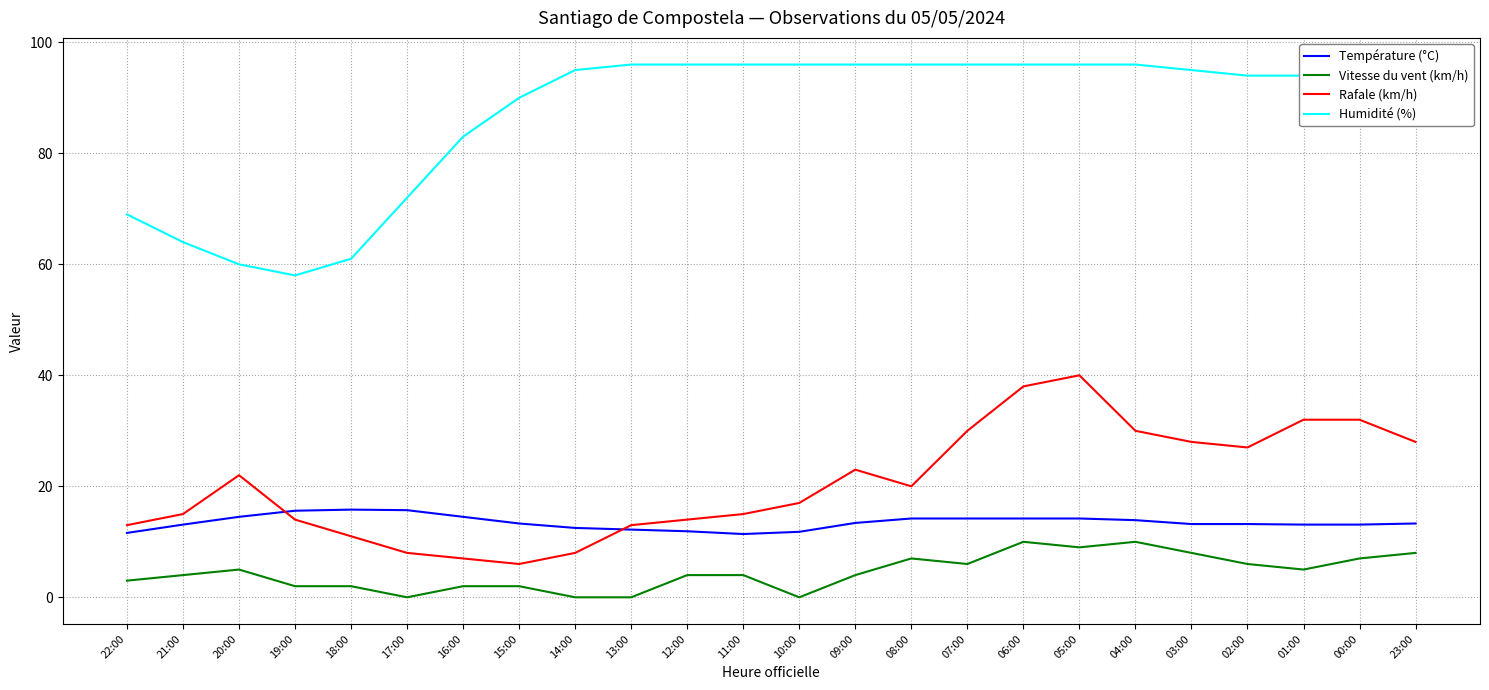

Rank the series at 21:00 from highest to lowest value.

Humidité (%), Rafale (km/h), Température (°C), Vitesse du vent (km/h)